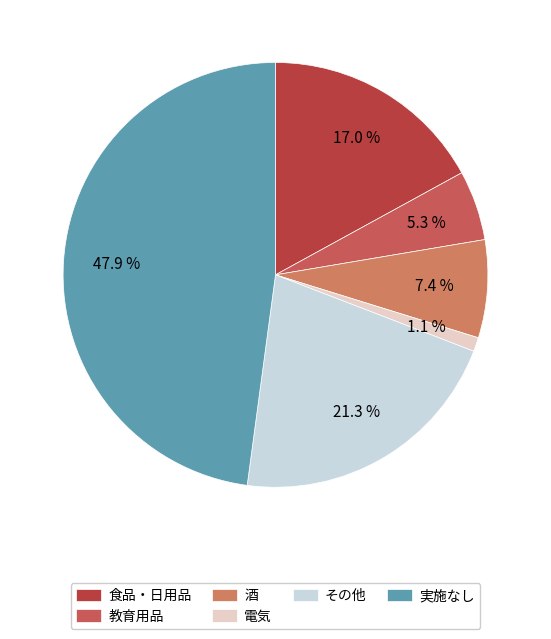

How many segments does this pie chart have?

6